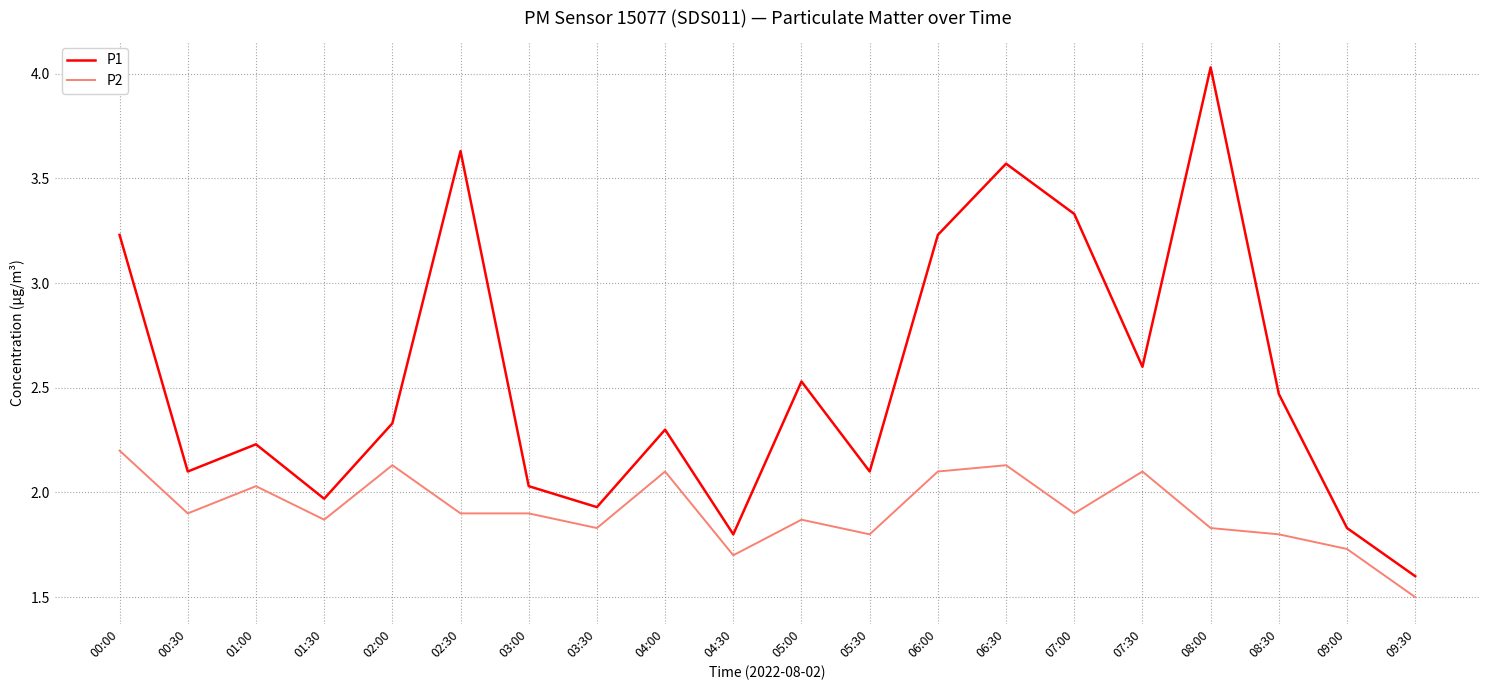

Between 05:30 and 08:00, which series saw the biggest shift?

P1